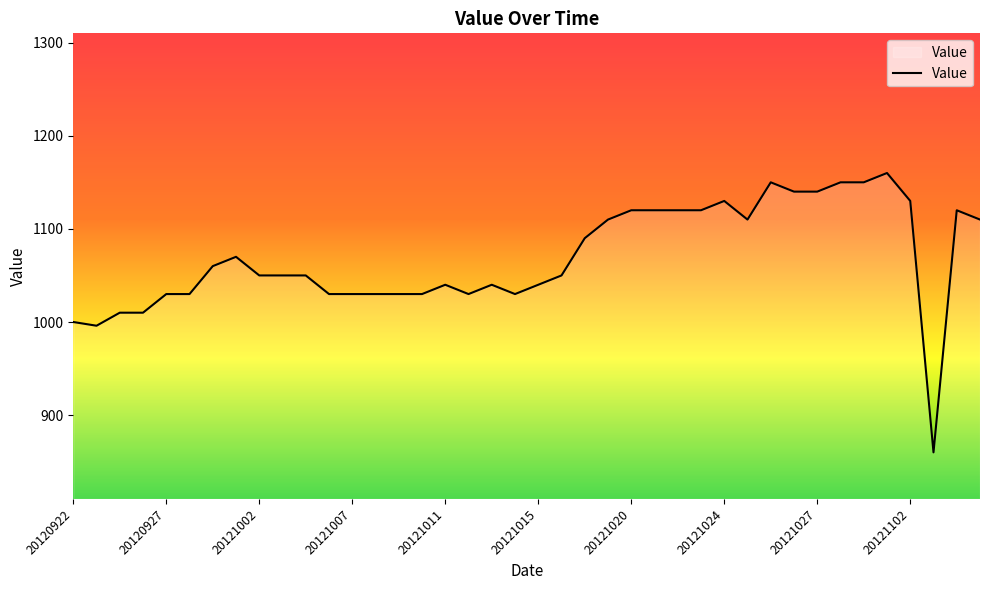

What is the greatest value displayed?

1160